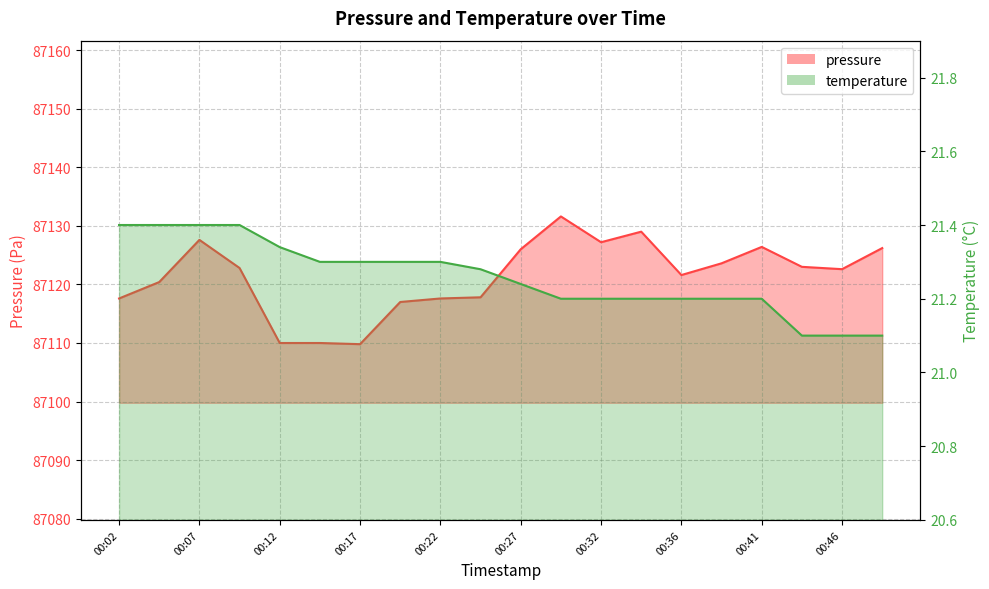

Reading left to right, list all the values displayed in this chart.

pressure: 00:02=87117.6	00:04=87120.4	00:07=87127.6	00:09=87122.8	00:12=87110.0	00:14=87110.0	00:17=87109.8	00:19=87117.0	00:22=87117.6	00:24=87117.8	00:27=87126.0	00:29=87131.6	00:32=87127.2	00:34=87129.0	00:36=87121.6	00:39=87123.6	00:41=87126.4	00:44=87123.0	00:46=87122.6	00:49=87126.2
temperature: 00:02=21.4	00:04=21.4	00:07=21.4	00:09=21.4	00:12=21.3	00:14=21.3	00:17=21.3	00:19=21.3	00:22=21.3	00:24=21.3	00:27=21.2	00:29=21.2	00:32=21.2	00:34=21.2	00:36=21.2	00:39=21.2	00:41=21.2	00:44=21.1	00:46=21.1	00:49=21.1